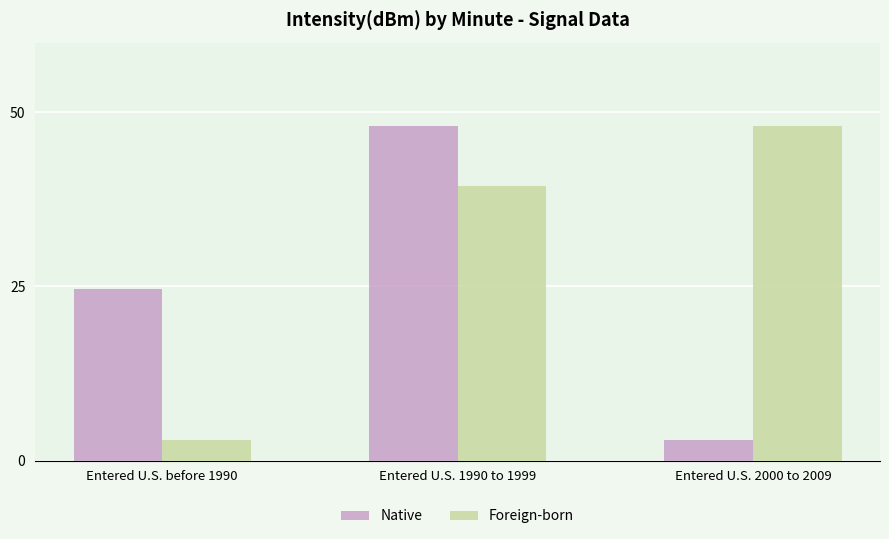

Between Entered U.S. 1990 to 1999 and Entered U.S. 2000 to 2009, which series saw the biggest shift?

Native